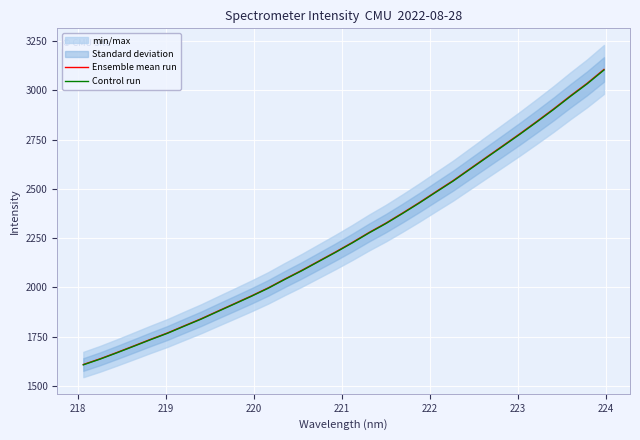

True or false: Ensemble mean run and Control run cross at least once.

False